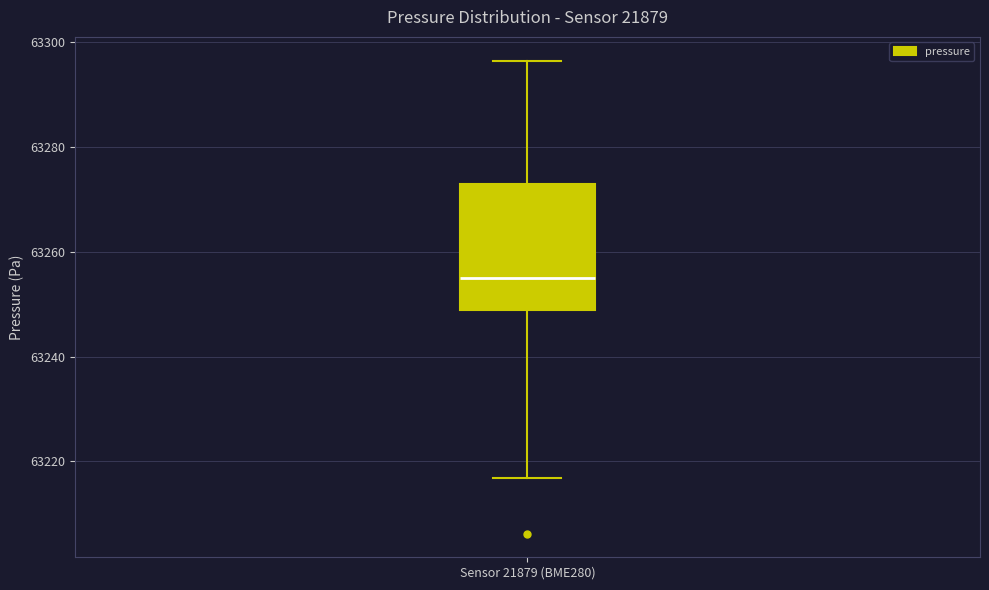

Where does the upper whisker of the box for Sensor 21879 (BME280) end on the y-axis? The values are not printed on the chart, so give them approximately, as read against the axis.

63296